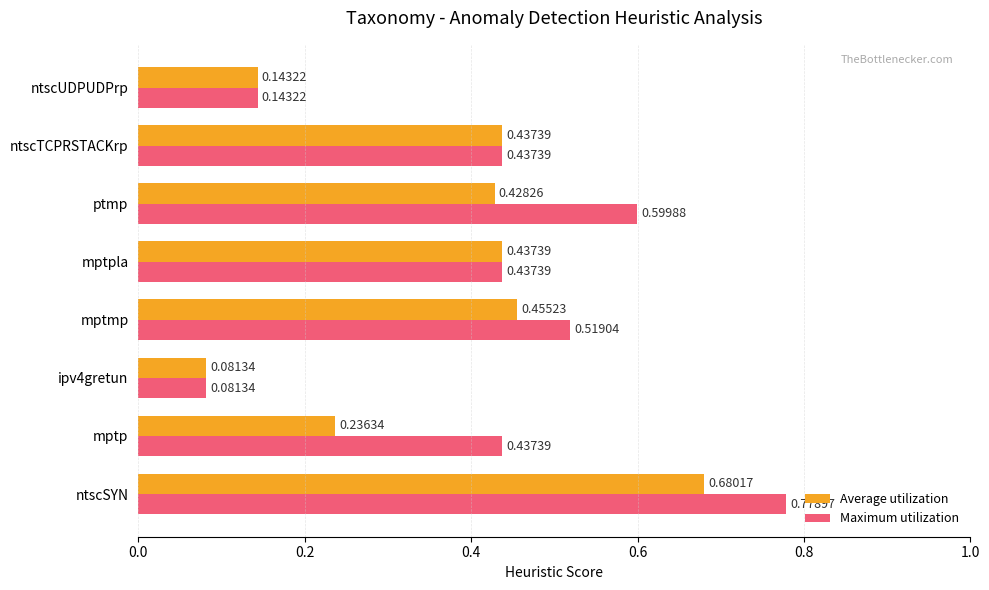

At how many categories does at least one series exceed 0?

8